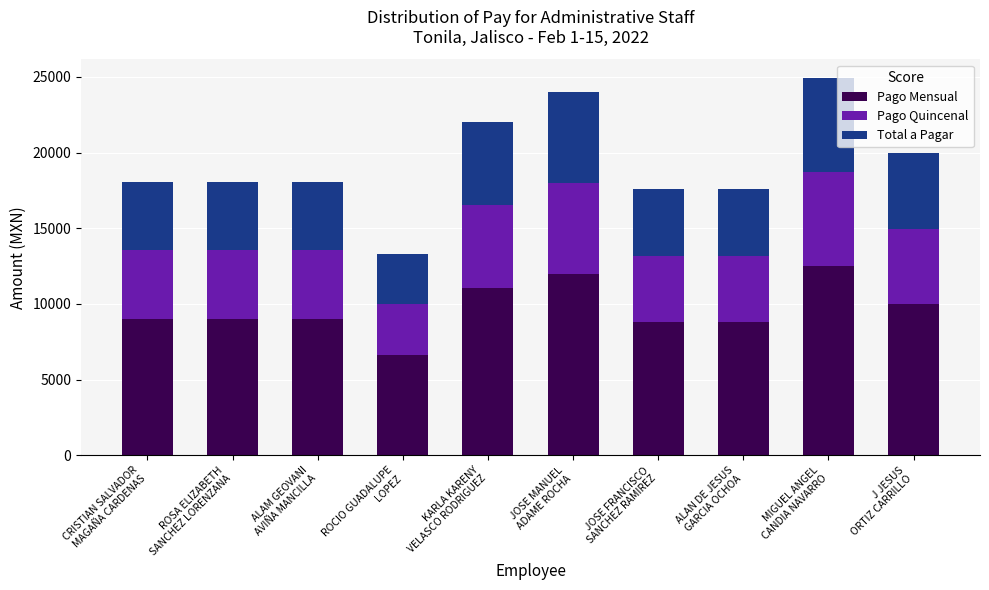

What is the minimum value for Pago Mensual?

6656.0